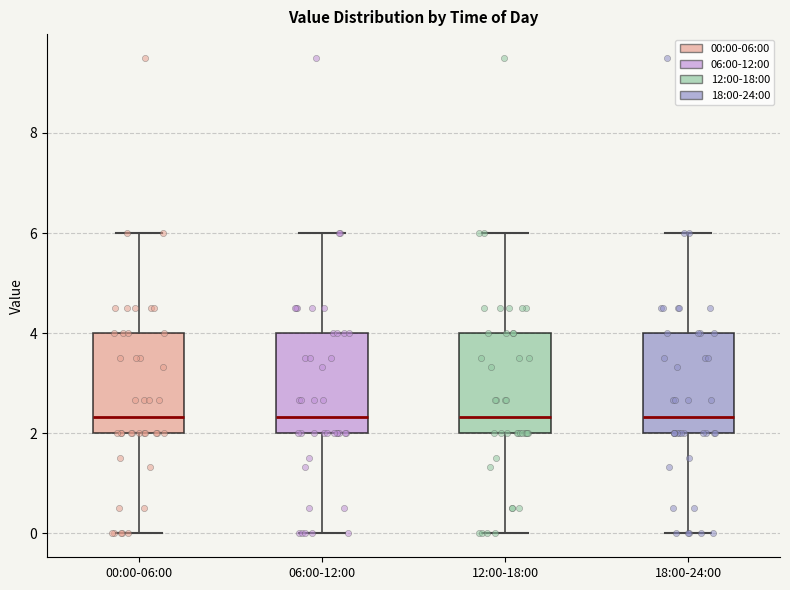

Reading left to right, read every box against the y-axis: the position of its median line, the range the box covers, and the ends of its whiskers. The values are not printed on the chart, so give them approximately, as read against the axis.

00:00-06:00: median 2.4, box 2.0 to 4.0, whiskers 0.0 to 6.0
06:00-12:00: median 2.4, box 2.0 to 4.0, whiskers 0.0 to 6.0
12:00-18:00: median 2.4, box 2.0 to 4.0, whiskers 0.0 to 6.0
18:00-24:00: median 2.4, box 2.0 to 4.0, whiskers 0.0 to 6.0